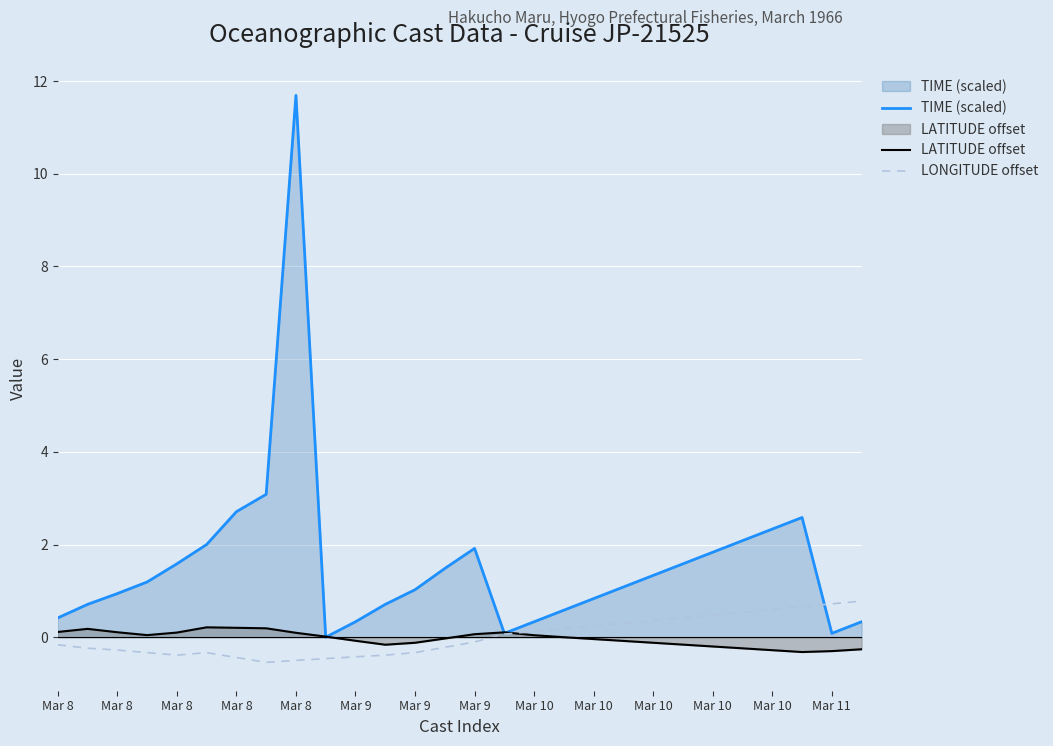

At which category does LATITUDE offset reach its first local valley?

Mar 8